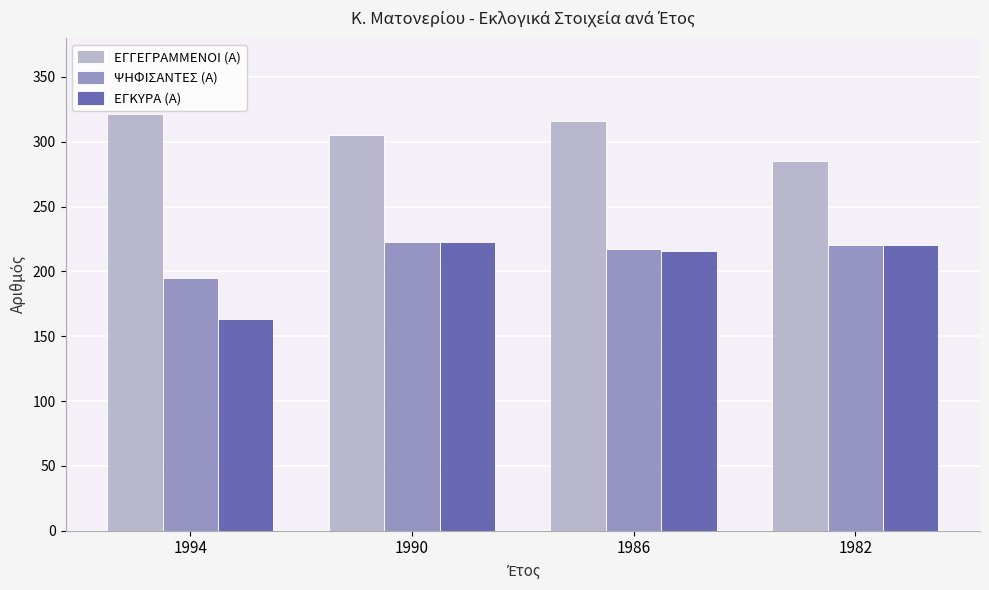

Which series has the widest spread of values?

ΕΓΚΥΡΑ (Α)